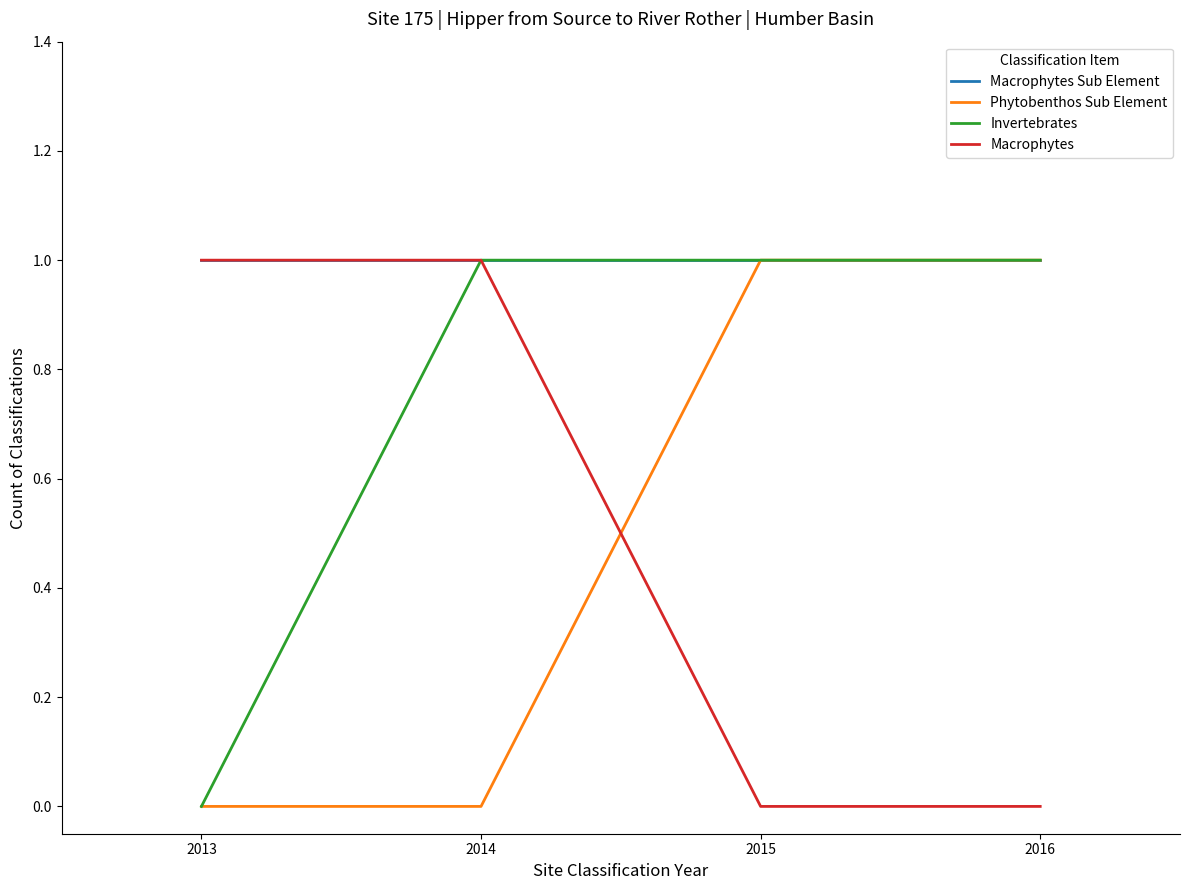

Between which two adjacent categories do Phytobenthos Sub Element and Macrophytes first intersect?

2014 and 2015